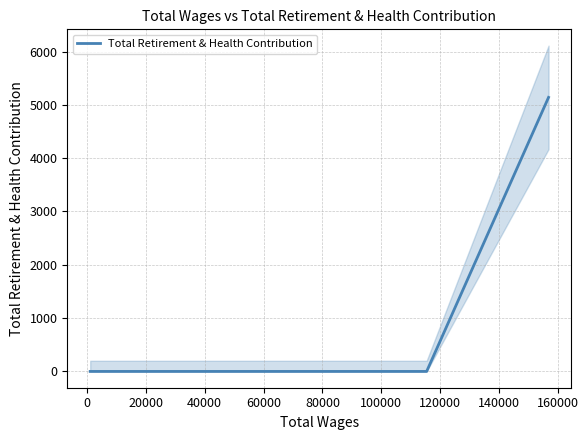

What is the greatest value displayed?

5140